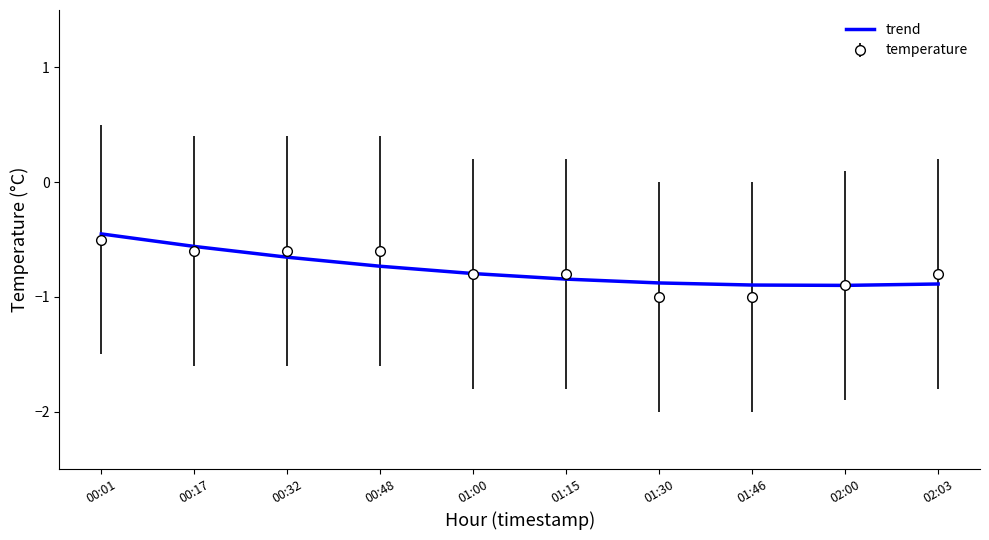

Is it true that temperature equals -0.5 at 00:01?

True